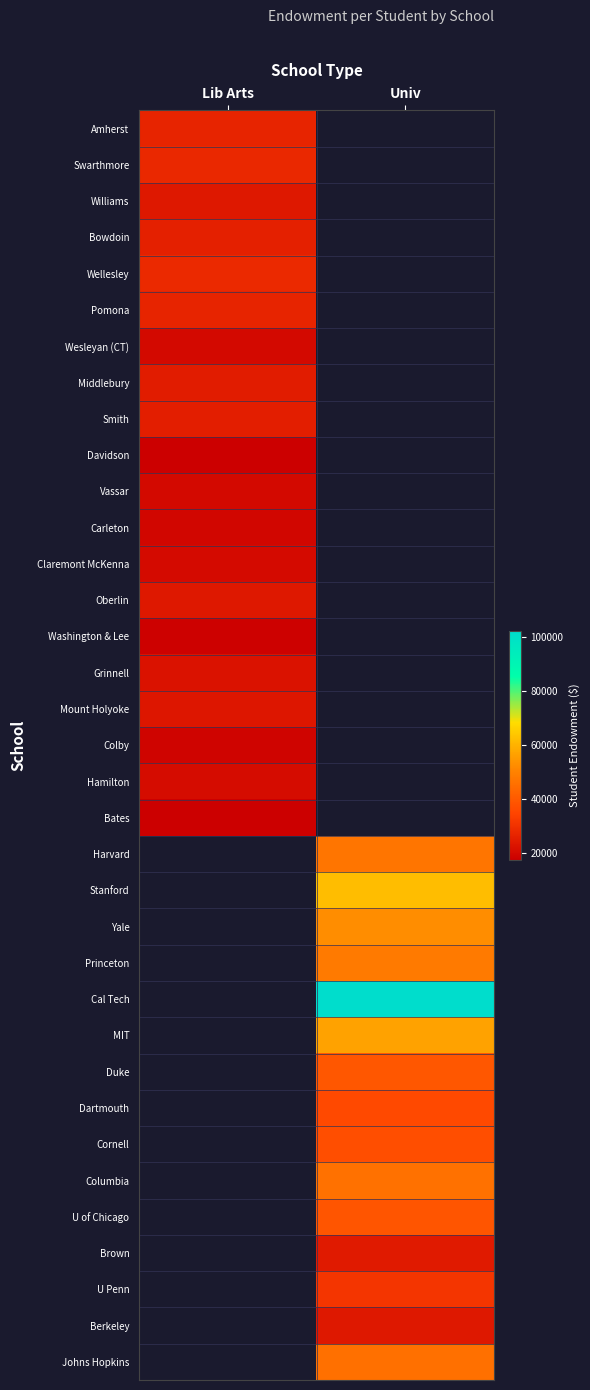

At which category does the chart reach its peak across all series?

Univ